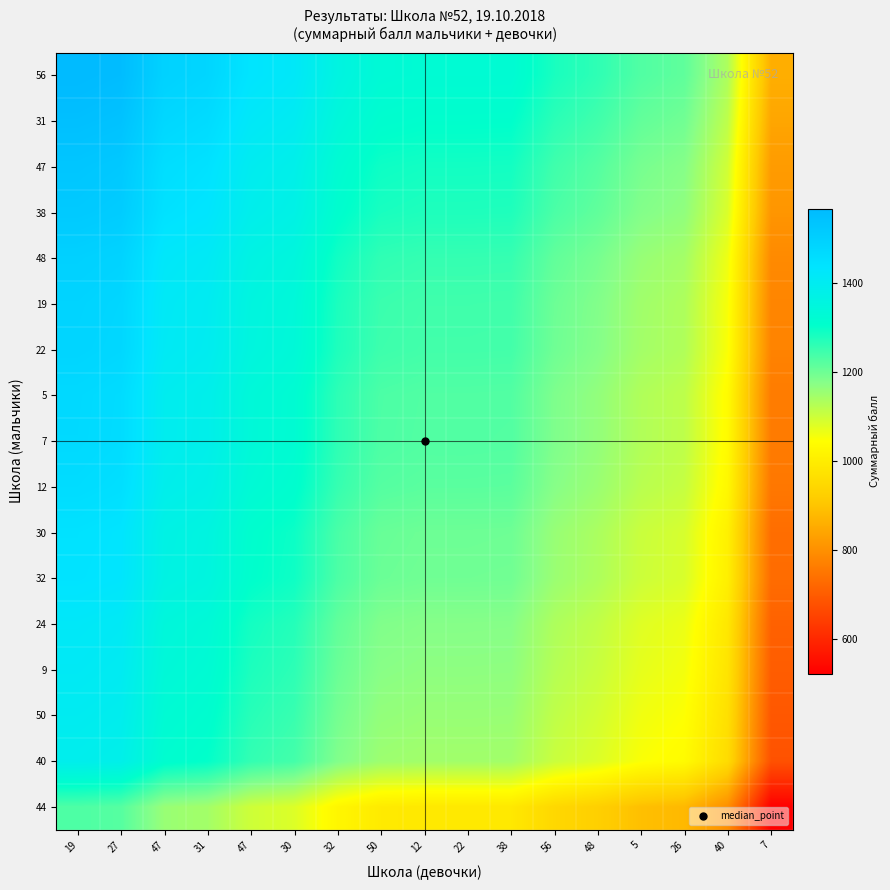

At how many categories does at least one series exceed 1178?

15